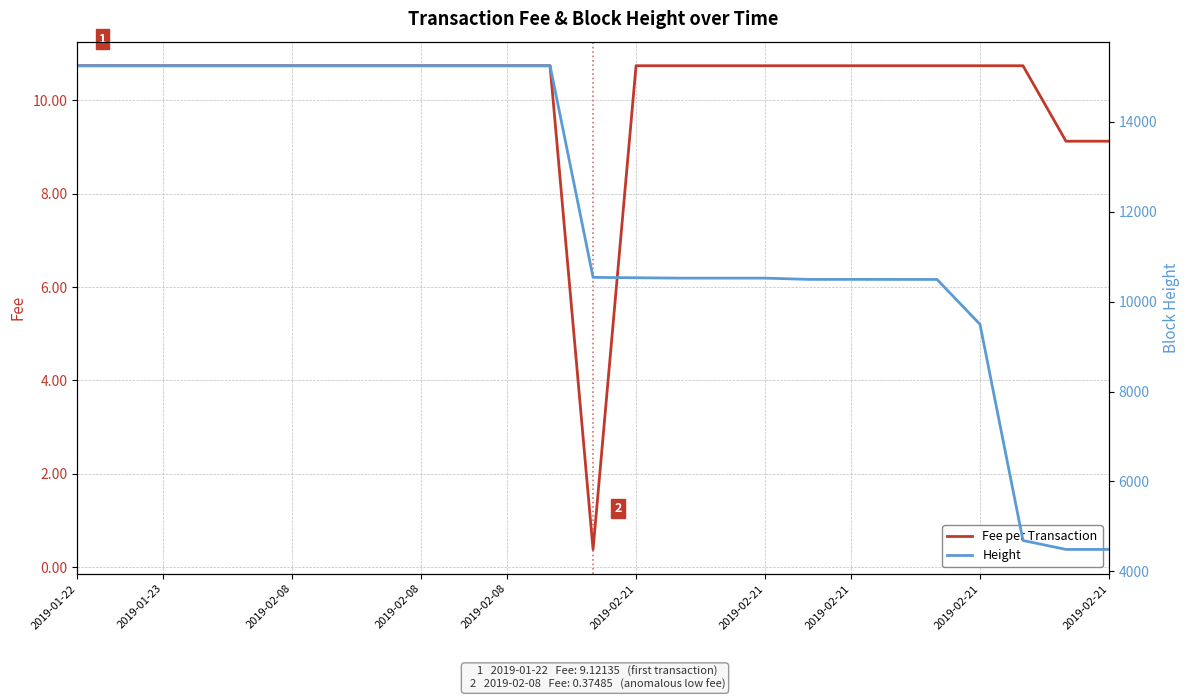

True or false: Height and Fee per Transaction cross at least once.

False